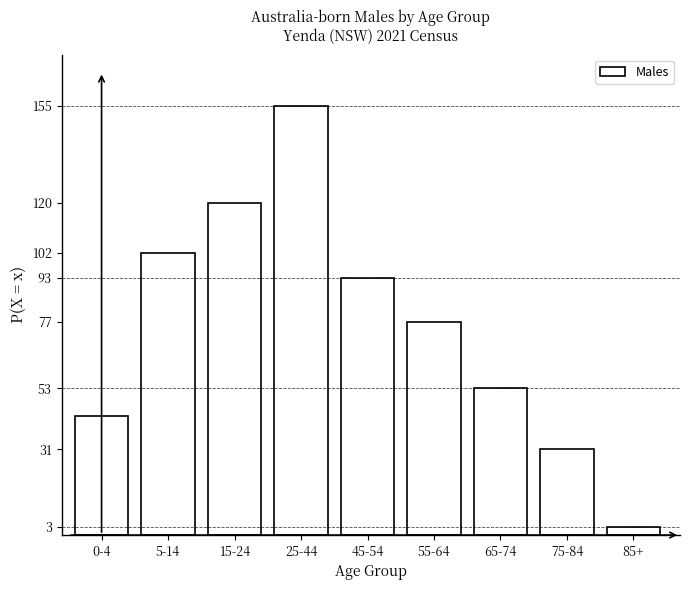

Reading left to right, extract all data points from this chart.

0-4=43	5-14=102	15-24=120	25-44=155	45-54=93	55-64=77	65-74=53	75-84=31	85+=3